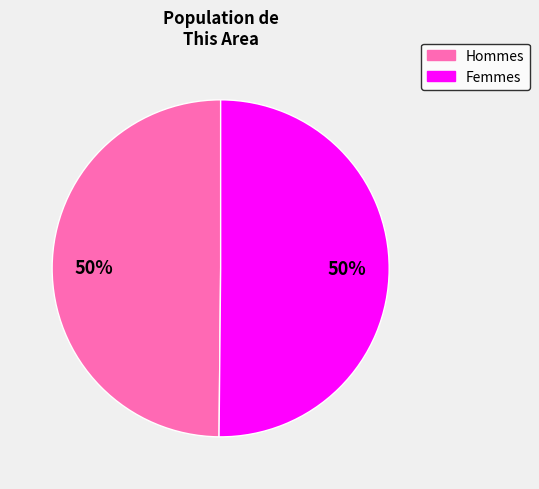

To the nearest percent, what is the average slice percentage?

50%